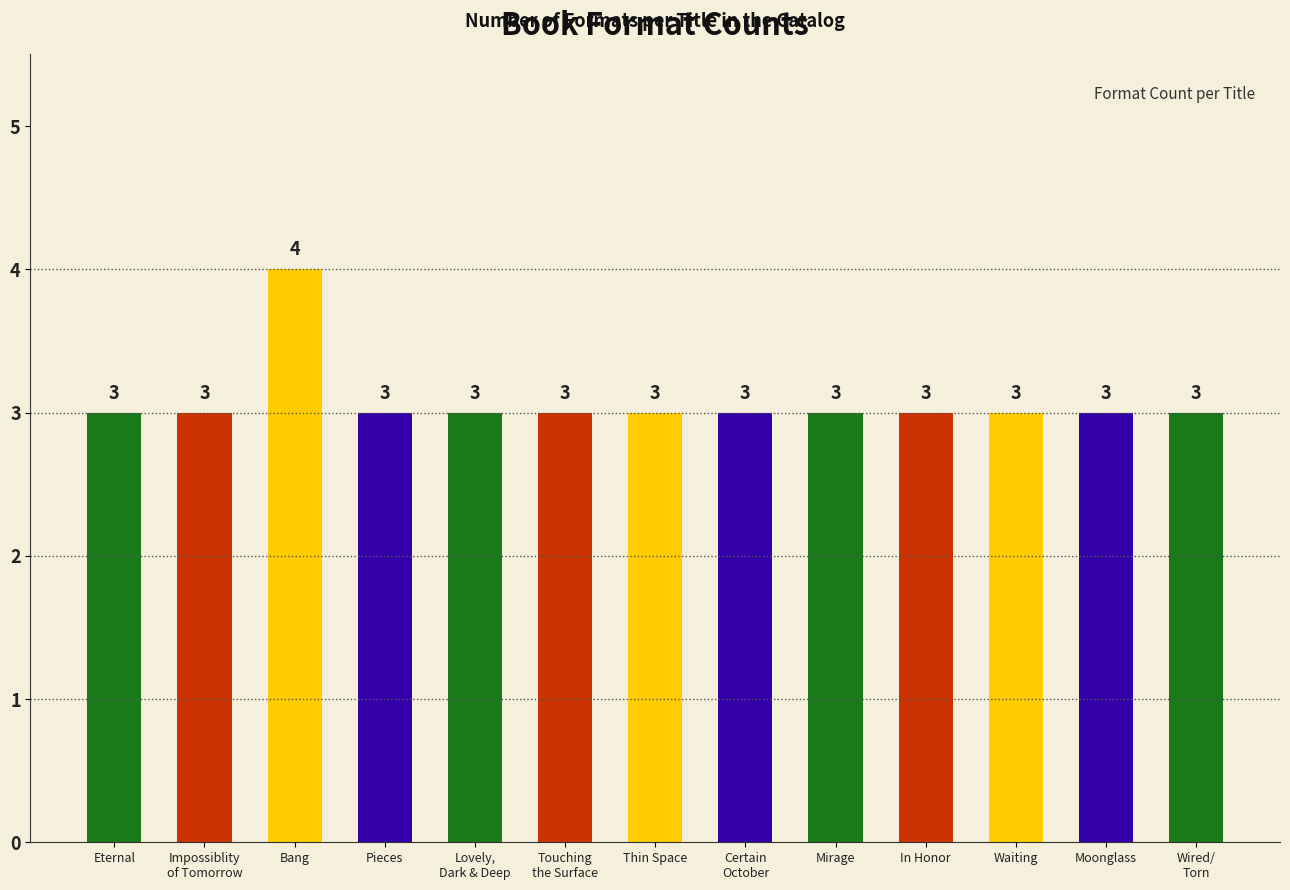

Count the values in the range 3 to 4.

13